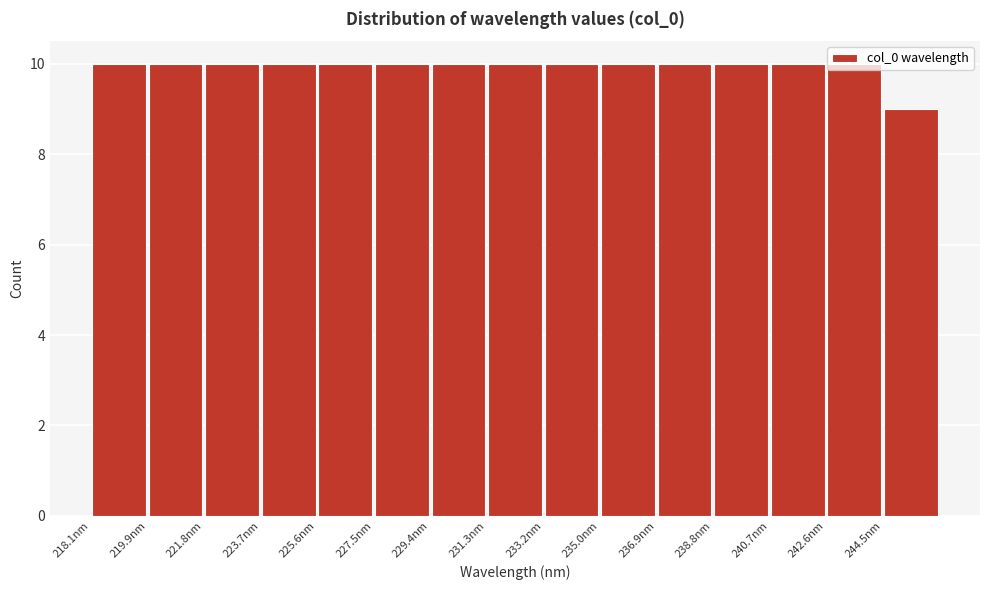

Reading left to right, transcribe this chart: for each bar, give the range it covers on the x-axis and its height. Neither the bar edges nor the heights are printed on the chart, so give them approximately, as read against the axes.

218.0 to 220.0: 10
220.0 to 221.8: 10
221.8 to 223.8: 10
223.8 to 225.6: 10
225.6 to 227.4: 10
227.4 to 229.4: 10
229.4 to 231.2: 10
231.2 to 233.2: 10
233.2 to 235.0: 10
235.0 to 237.0: 10
237.0 to 238.8: 10
238.8 to 240.6: 10
240.6 to 242.6: 10
242.6 to 244.4: 10
244.4 to 246.4: 9